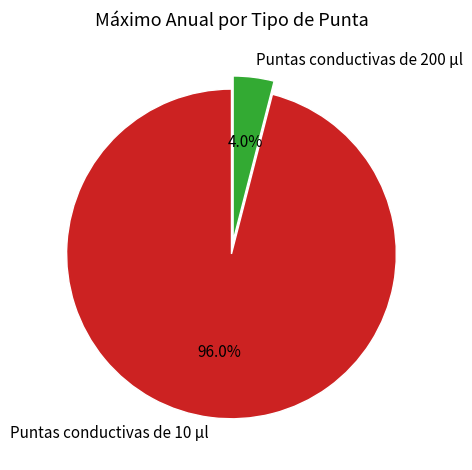

How many segments does this pie chart have?

2